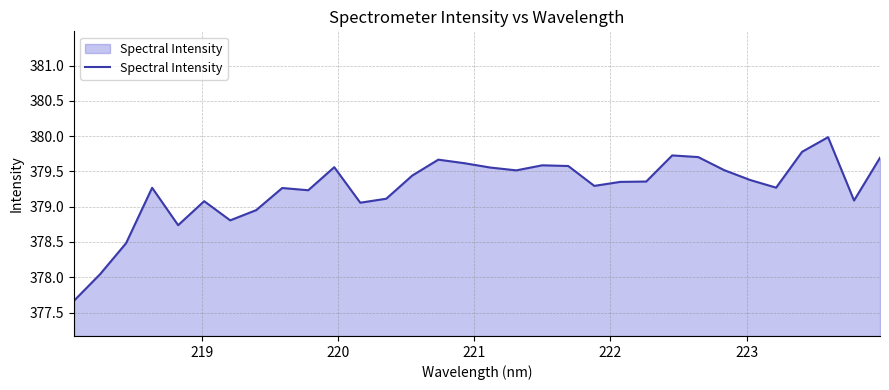

What is the sum of all values?

12136.4